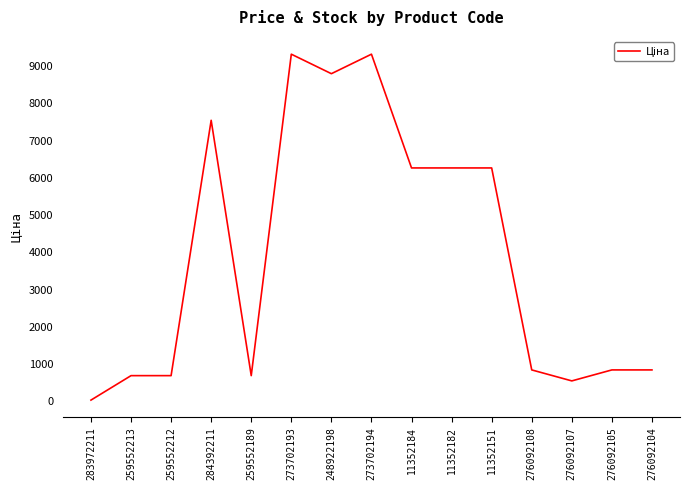

Where does the data first go above 842?

284392211